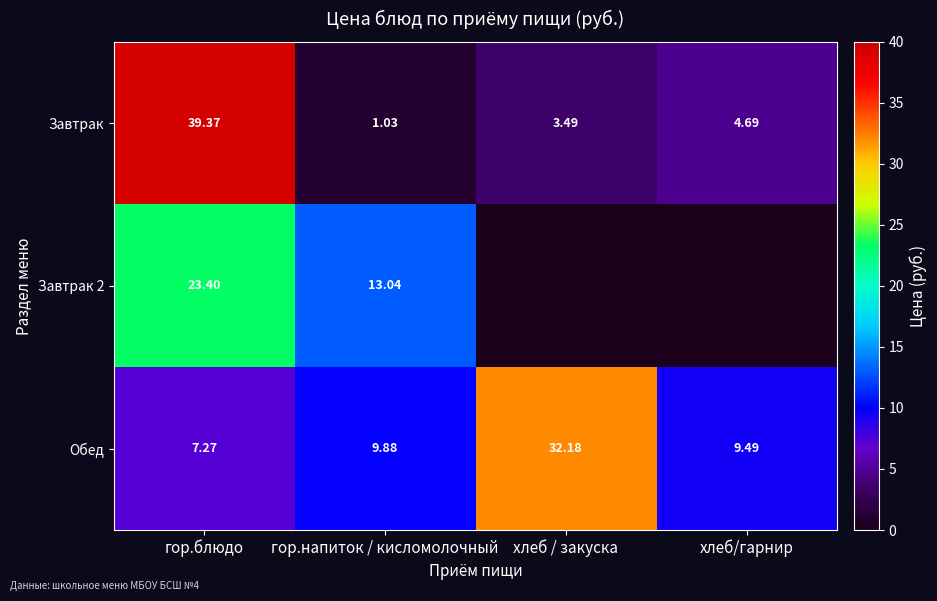

At how many categories does at least one series exceed 5?

4